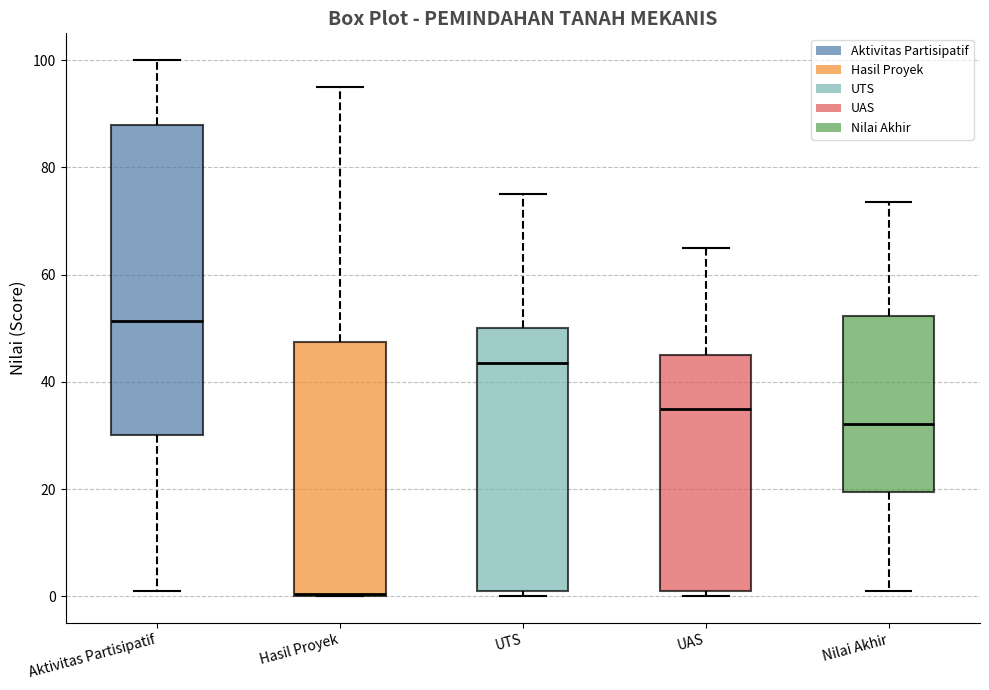

Which box's median line is the lowest?

Hasil Proyek